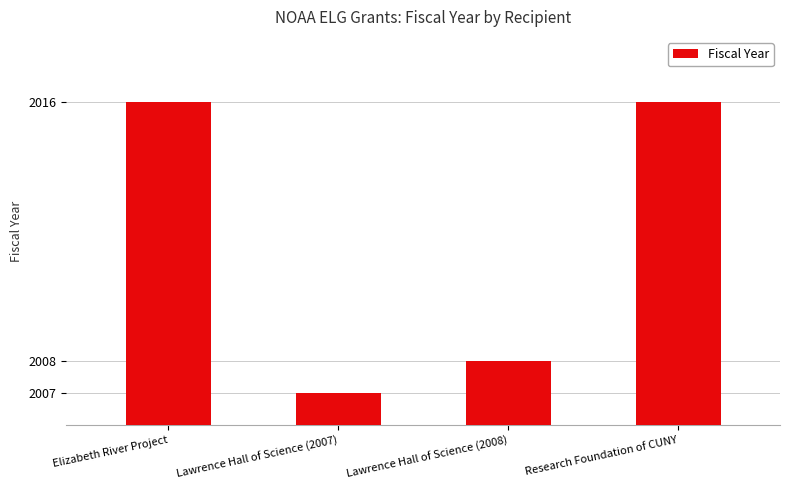

What is the label of the 4th bar from the right?

Elizabeth River Project